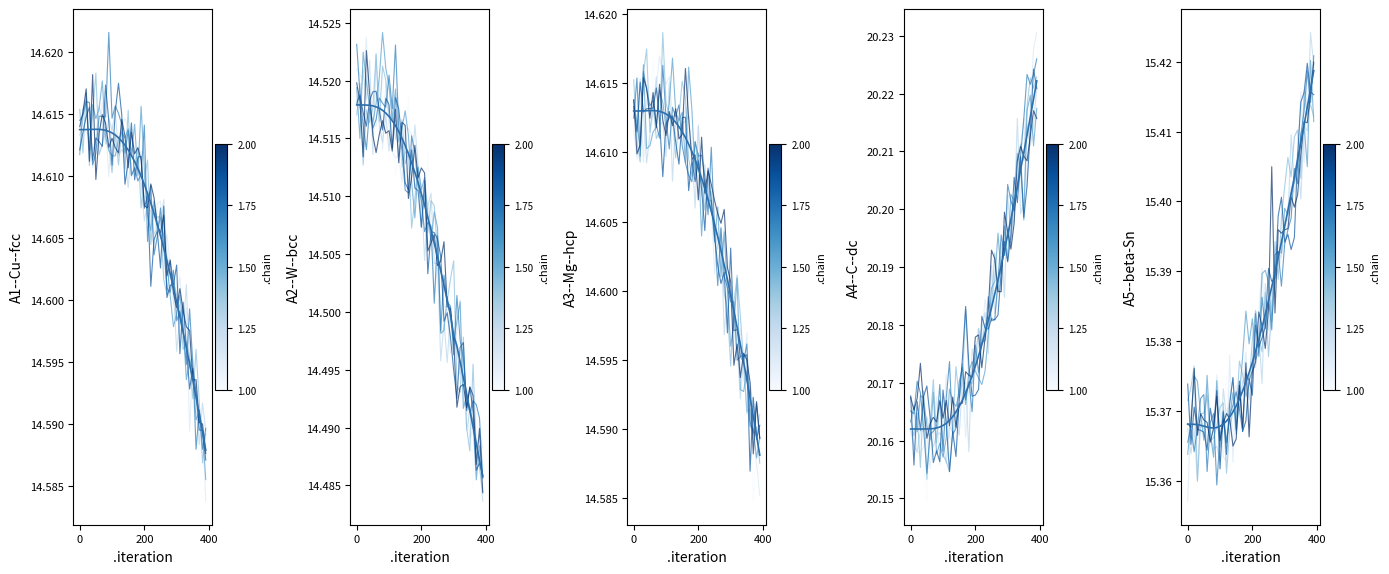

What are all the series names shown in the legend?

chain 1.00, A1--Cu--fcc, A2--W--bcc, A3--Mg--hcp, A4--C--dc, A5--beta-Sn